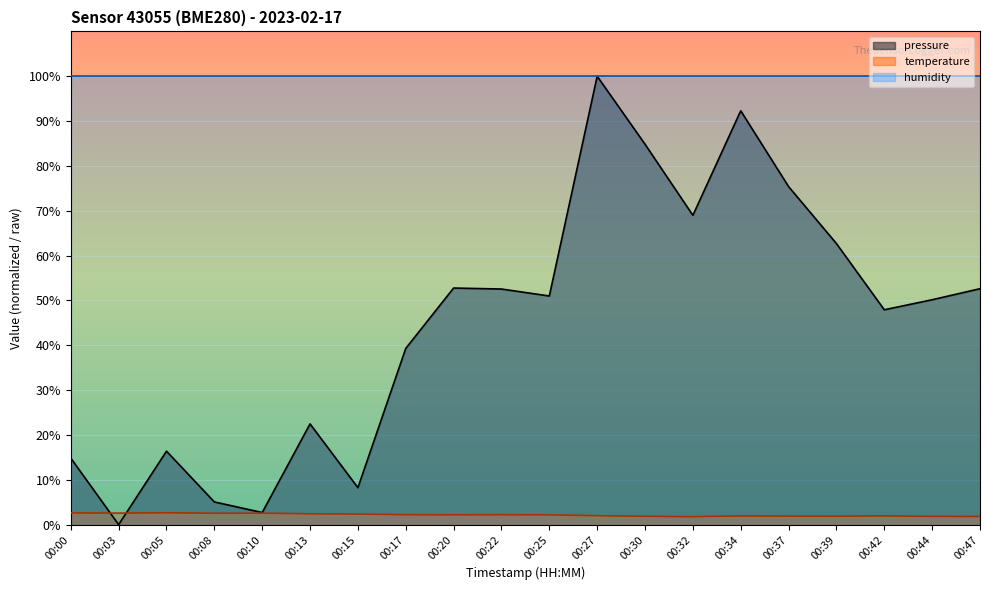

Where does the temperature series first go above 2?

00:00